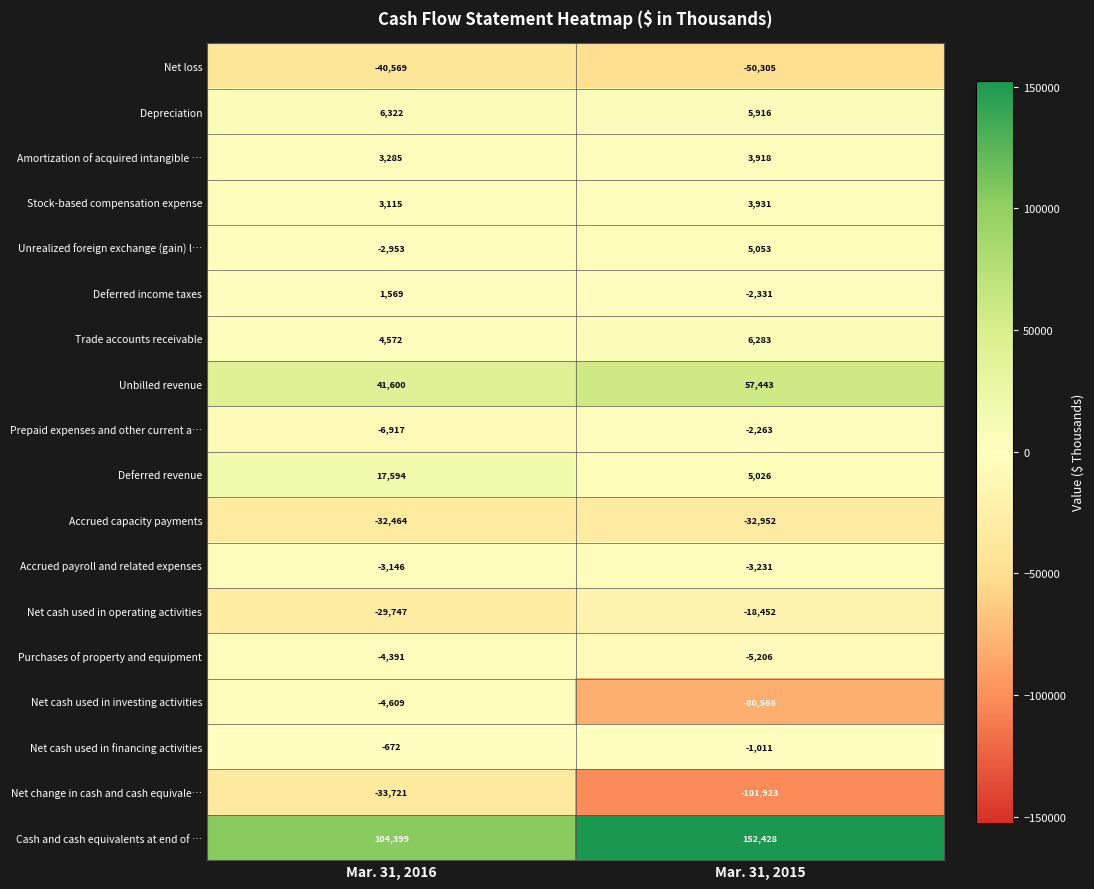

What is the maximum value for Amortization of acquired intangible …?

3918